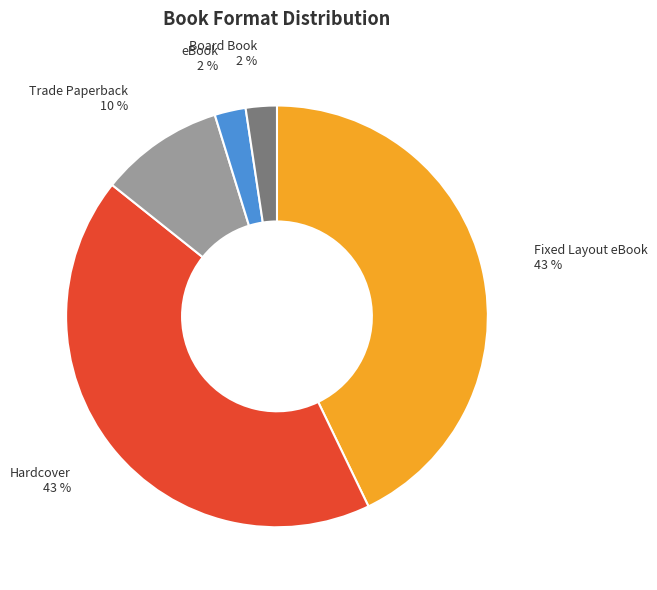

Does any single category account for the majority?

No